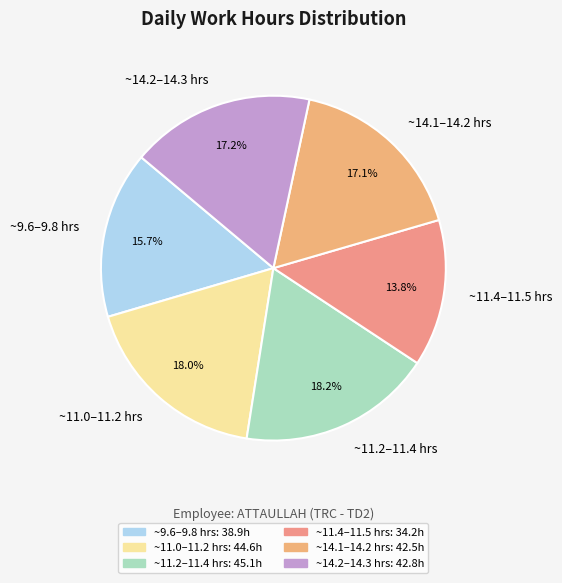

Count the number of slices in the pie.

6